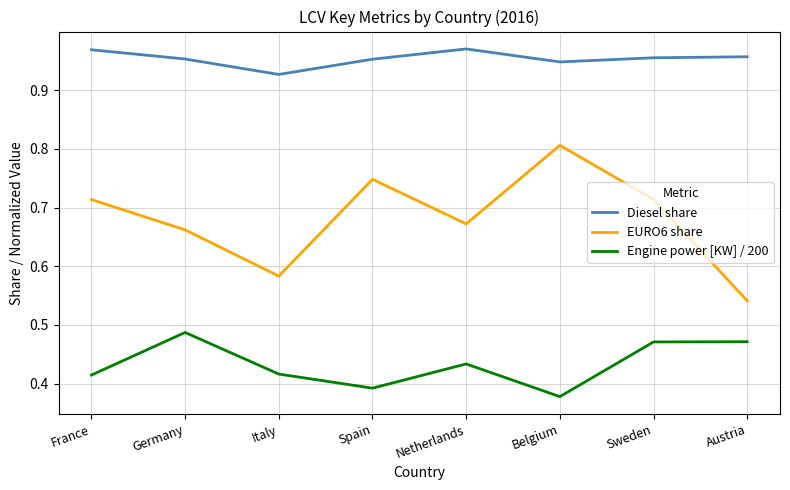

What is the difference between the second highest and minimum values in the Engine power [KW] / 200 series?

0.1